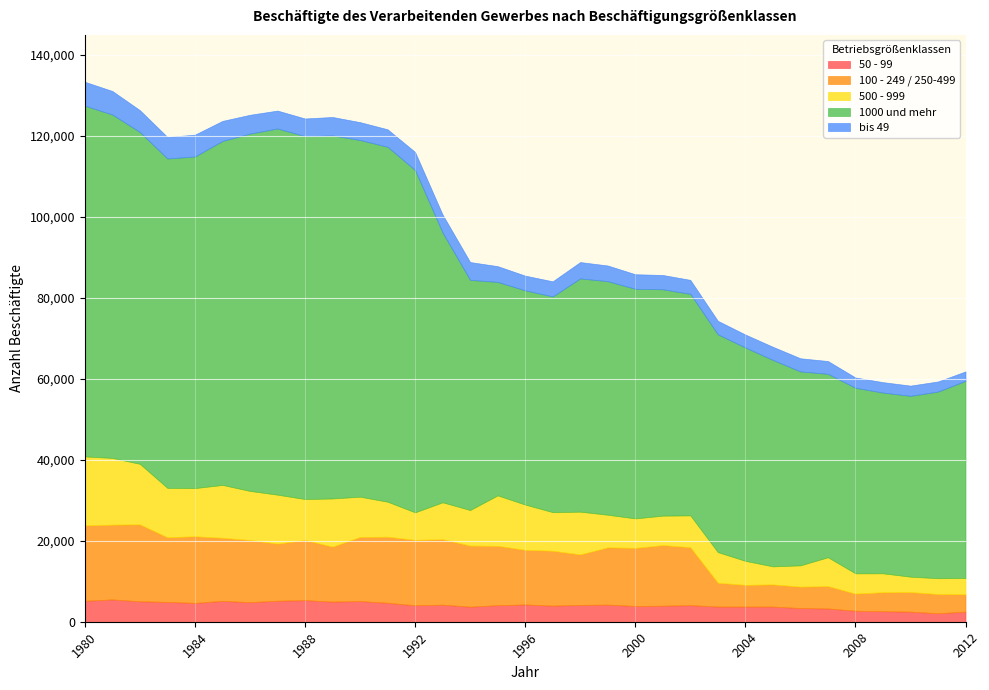

How many lines are shown in the chart?

5